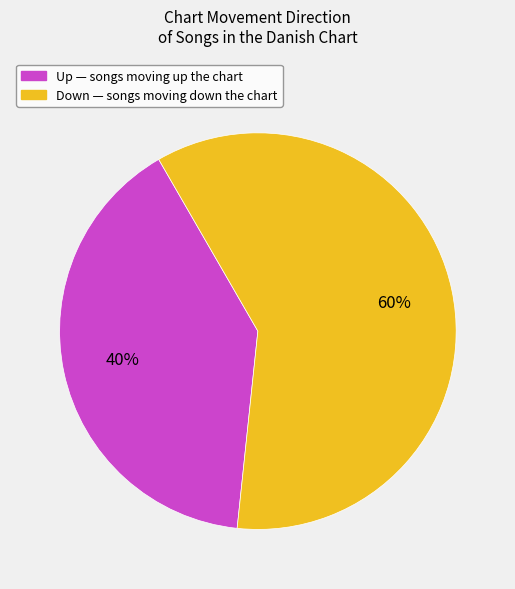

Count the number of slices in the pie.

2